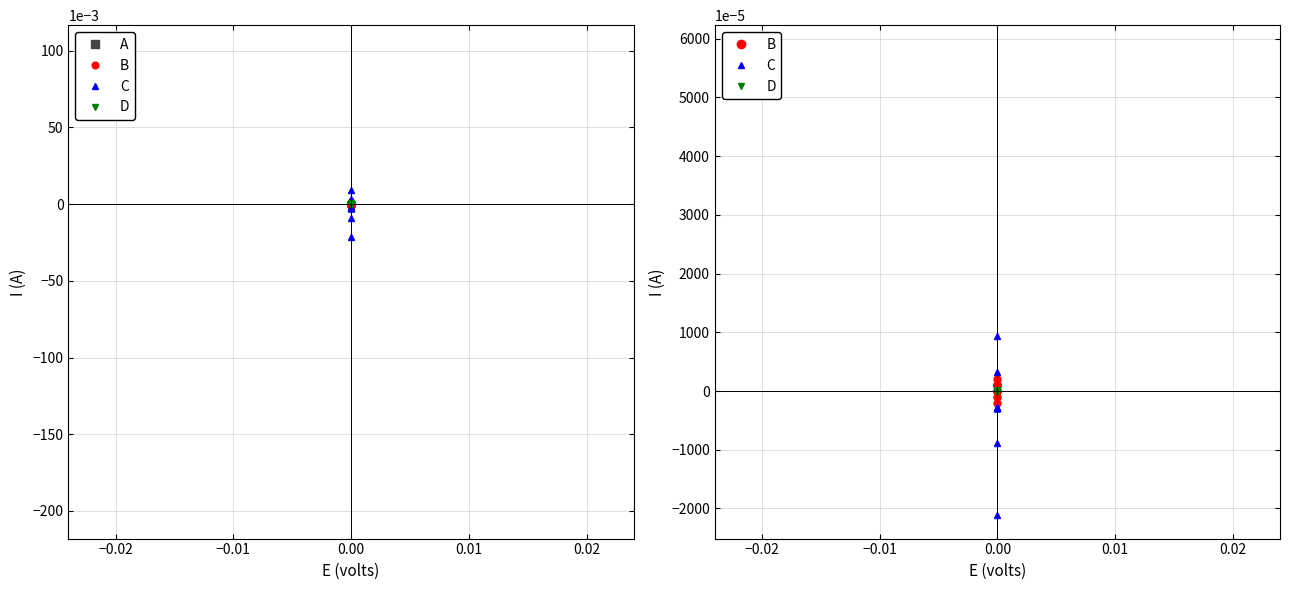

Is the value of B at 13 greater than the value of C at 34?

No